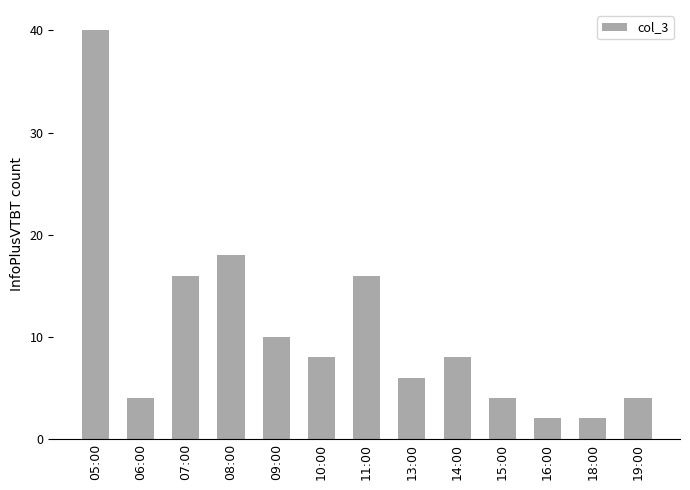

Reading right to left, list all the values displayed in this chart.

19:00=4	18:00=2	16:00=2	15:00=4	14:00=8	13:00=6	11:00=16	10:00=8	09:00=10	08:00=18	07:00=16	06:00=4	05:00=40